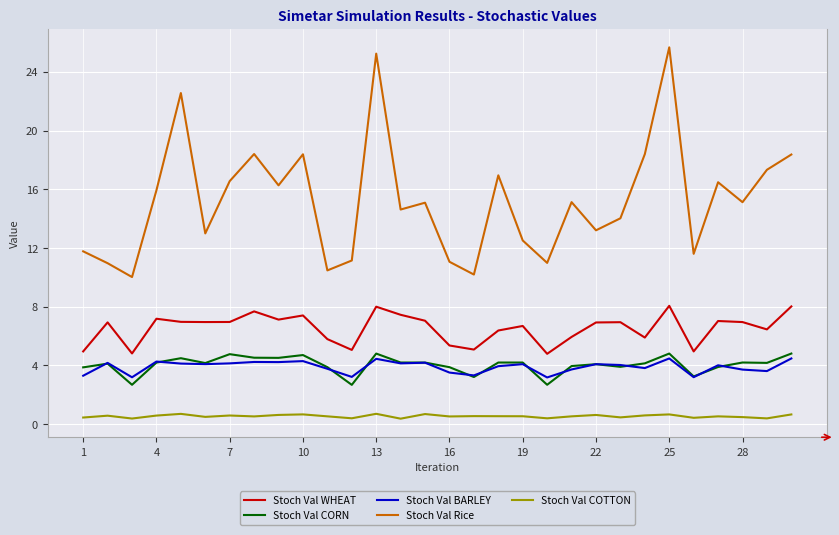

True or false: Stoch Val CORN and Stoch Val WHEAT cross at least once.

False